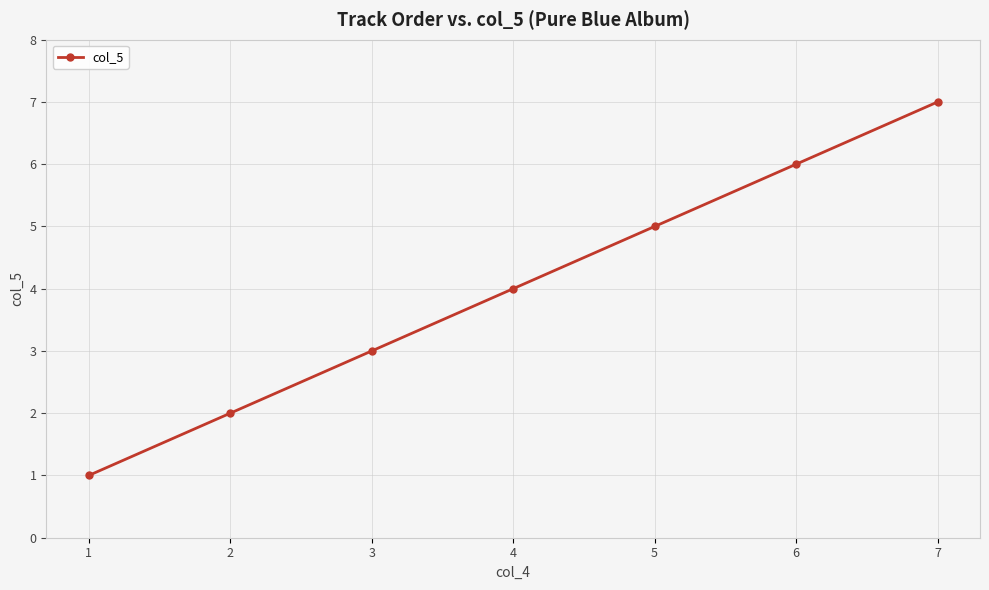

Is this an area chart (filled region under the line)?

No